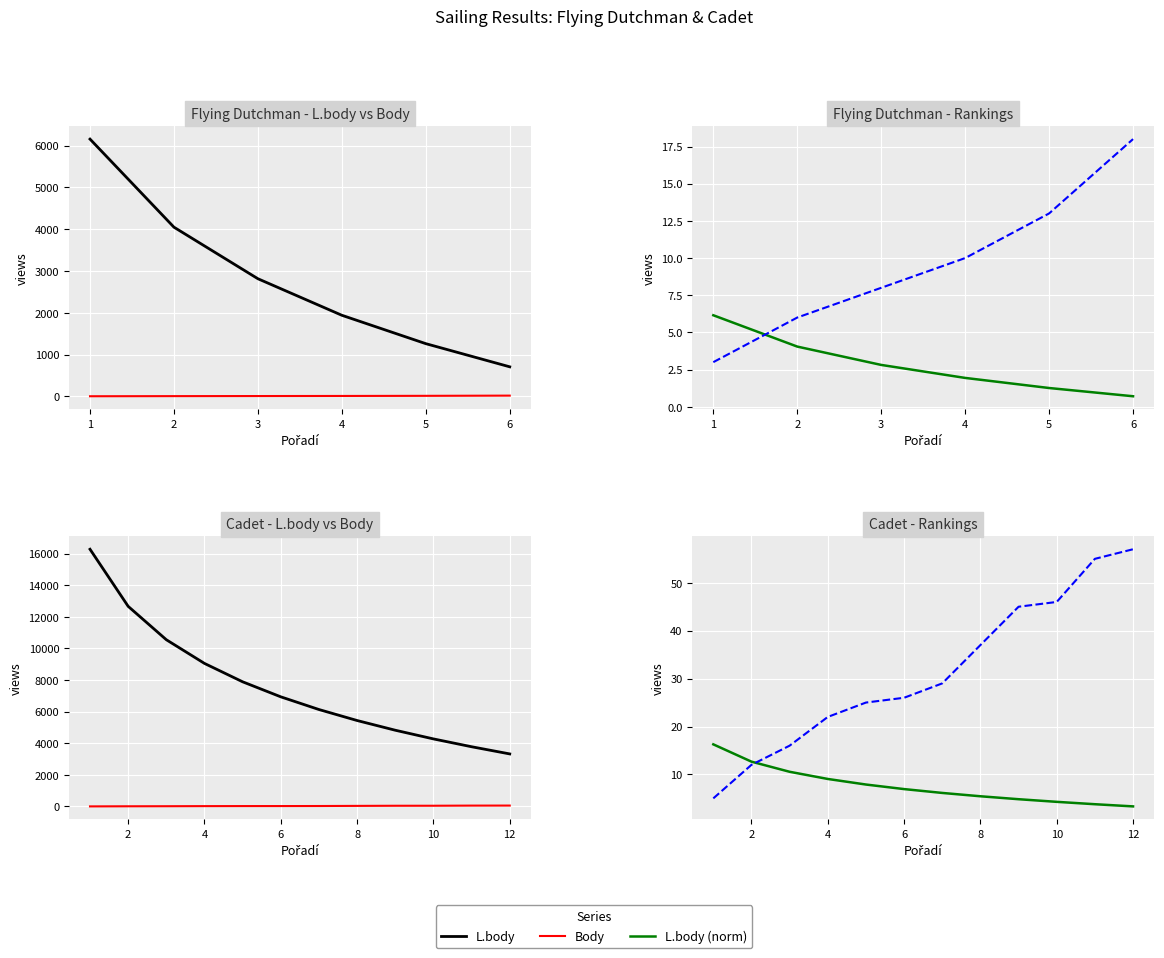

Which has a higher value, 2 or 9?

2